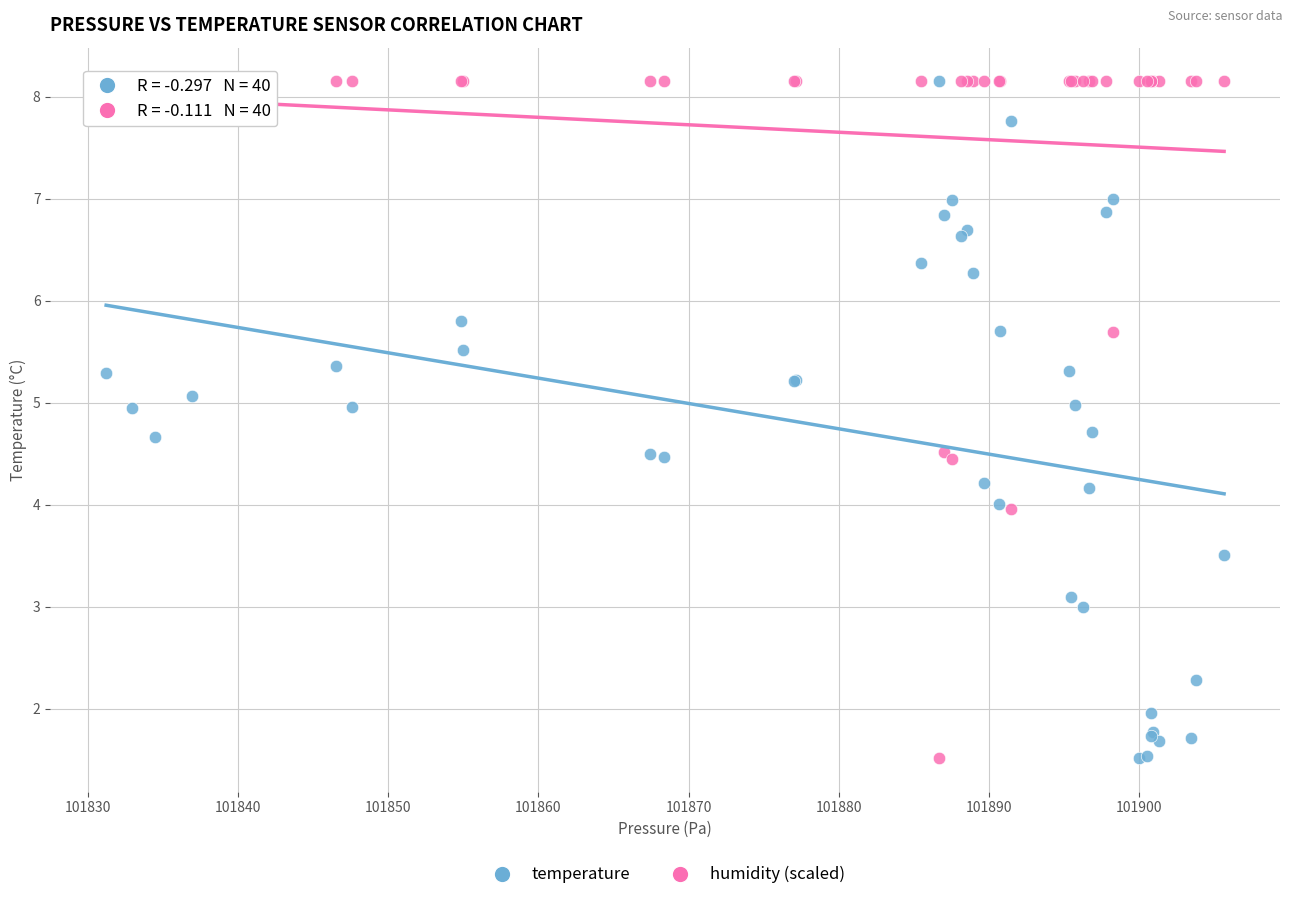

What is the X range (max minus min) for the scatter plot?

74.5